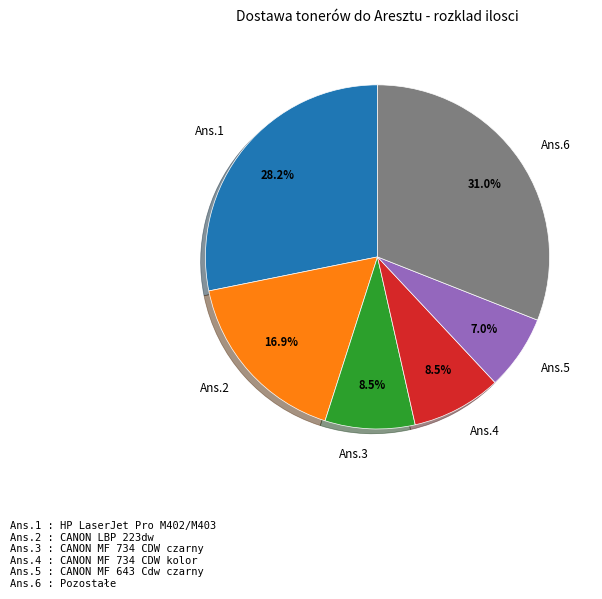

To the nearest percent, what is the difference between the largest and smallest slice percentages?

24%